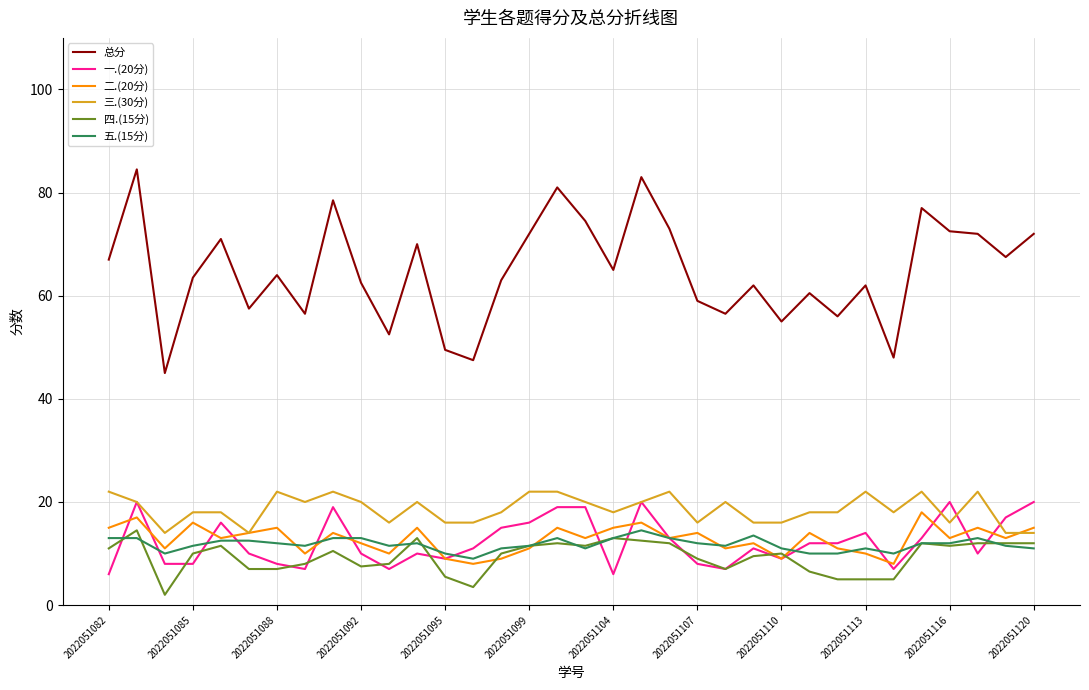

What is the maximum value shown in the chart?

84.5